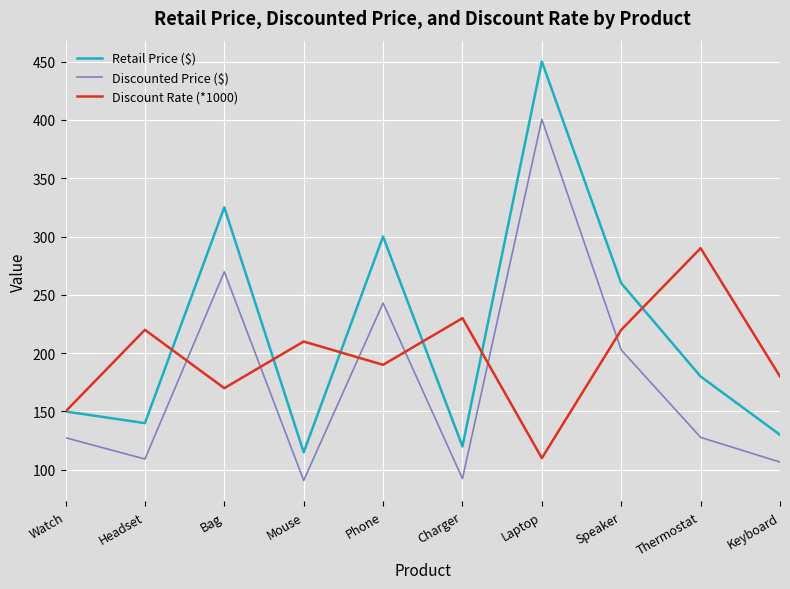

At which category is the sum across all series the highest?

Laptop